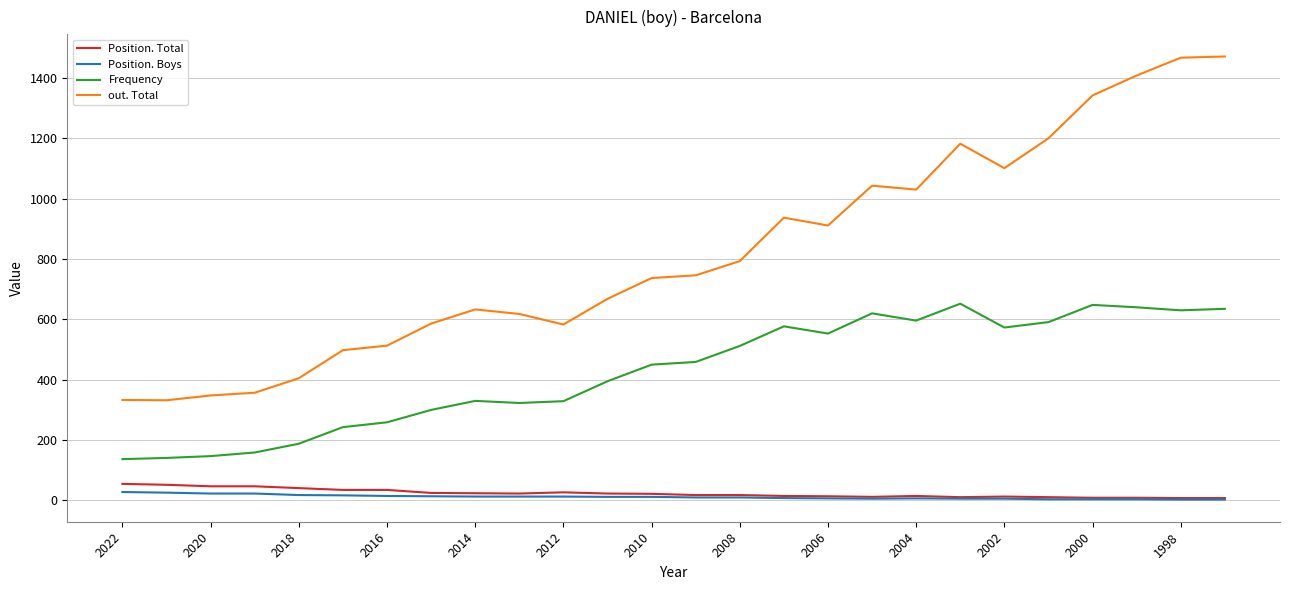

What is the maximum value for Frequency?

652